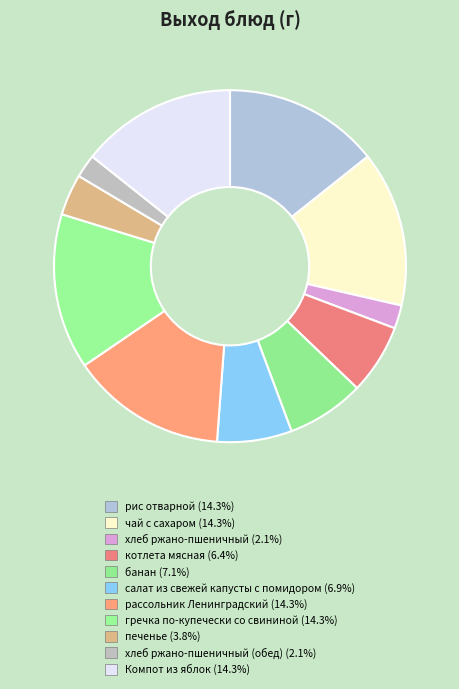

To the nearest percent, what is the difference between the largest and smallest slice percentages?

12%